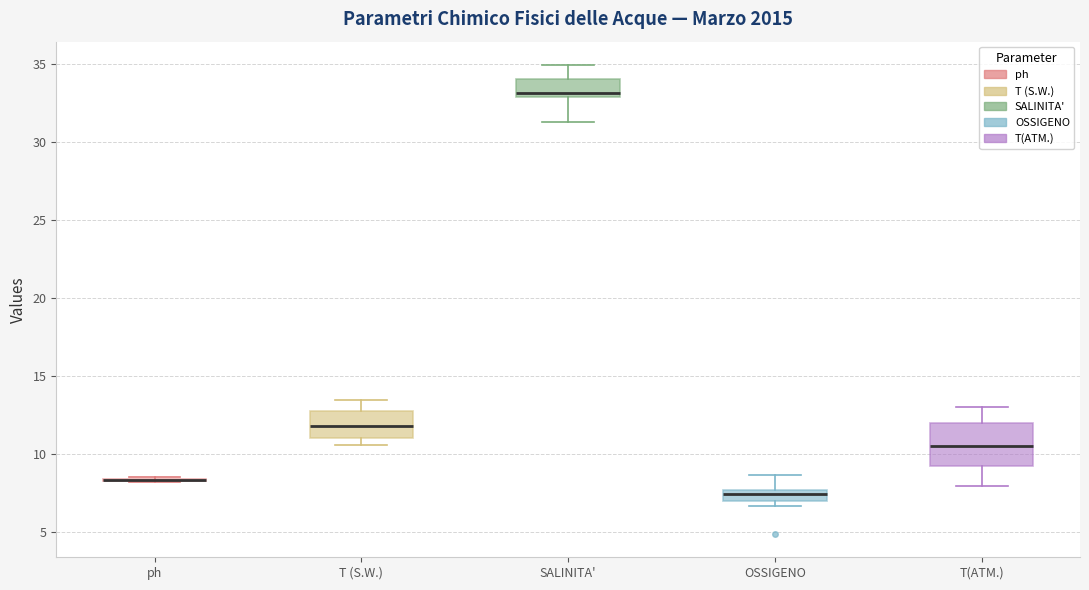

Comparing the boxes themselves (not the whiskers), which one is the tallest?

T(ATM.)